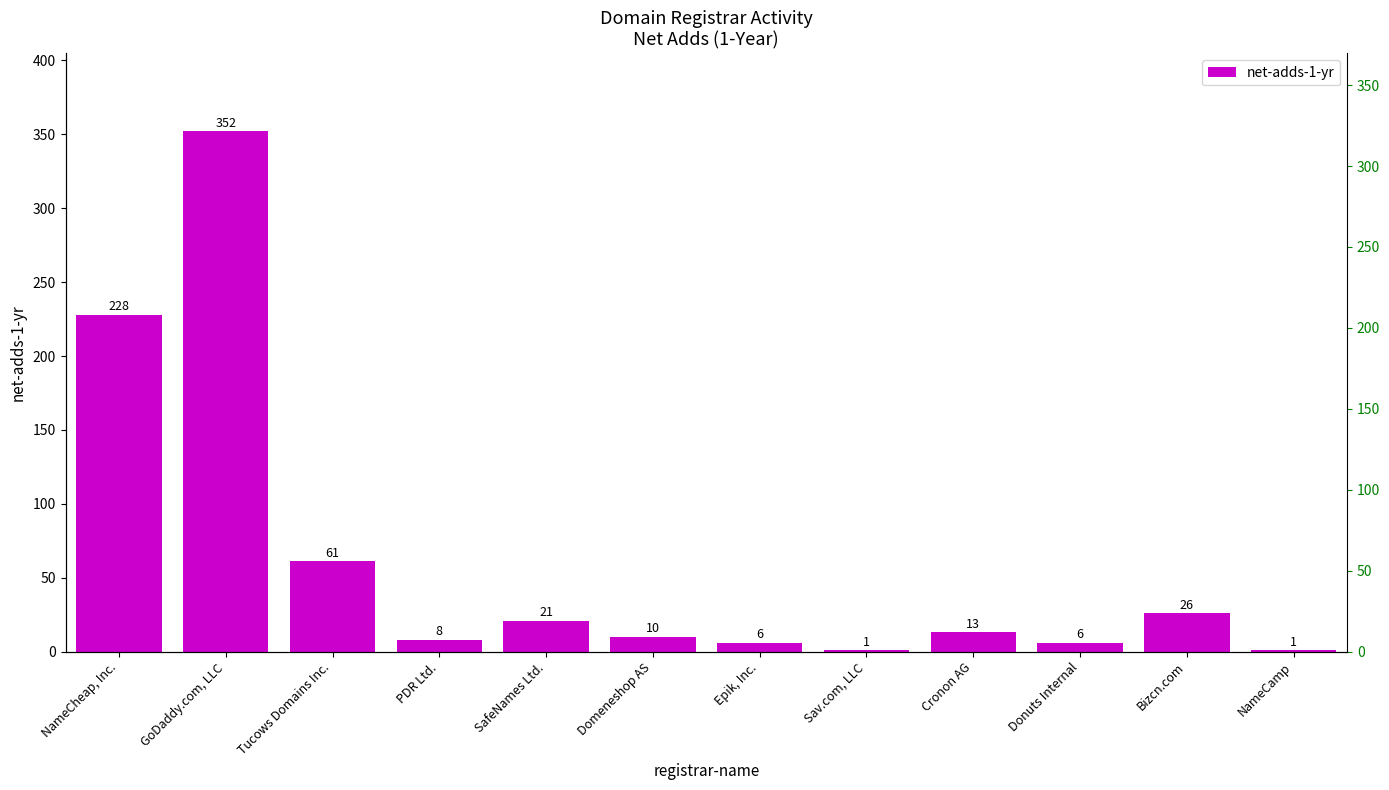

List the labels in order of value, largest first.

GoDaddy.com, LLC, NameCheap, Inc., Tucows Domains Inc., Bizcn.com, SafeNames Ltd., Cronon AG, Domeneshop AS, PDR Ltd., Epik, Inc., Donuts Internal, Sav.com, LLC, NameCamp